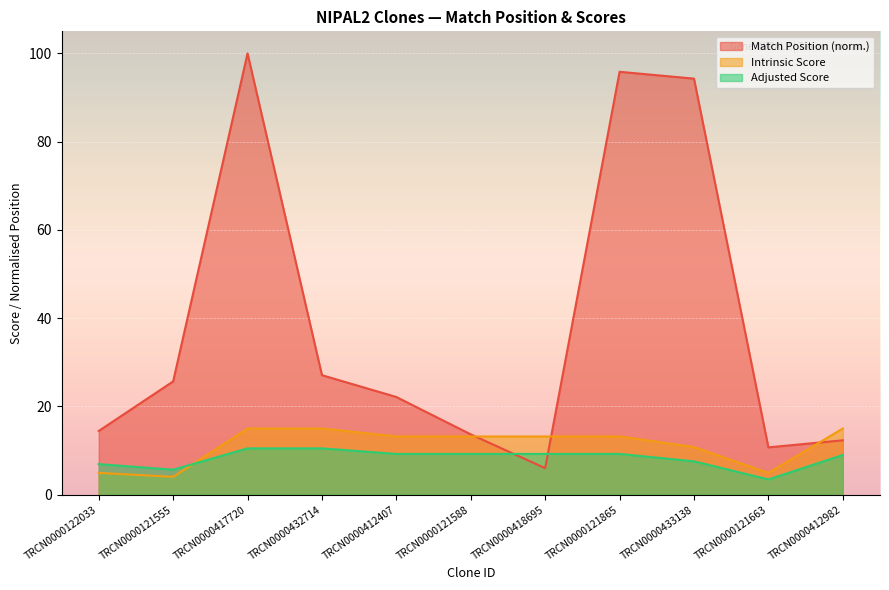

Count the number of data series in this chart.

3